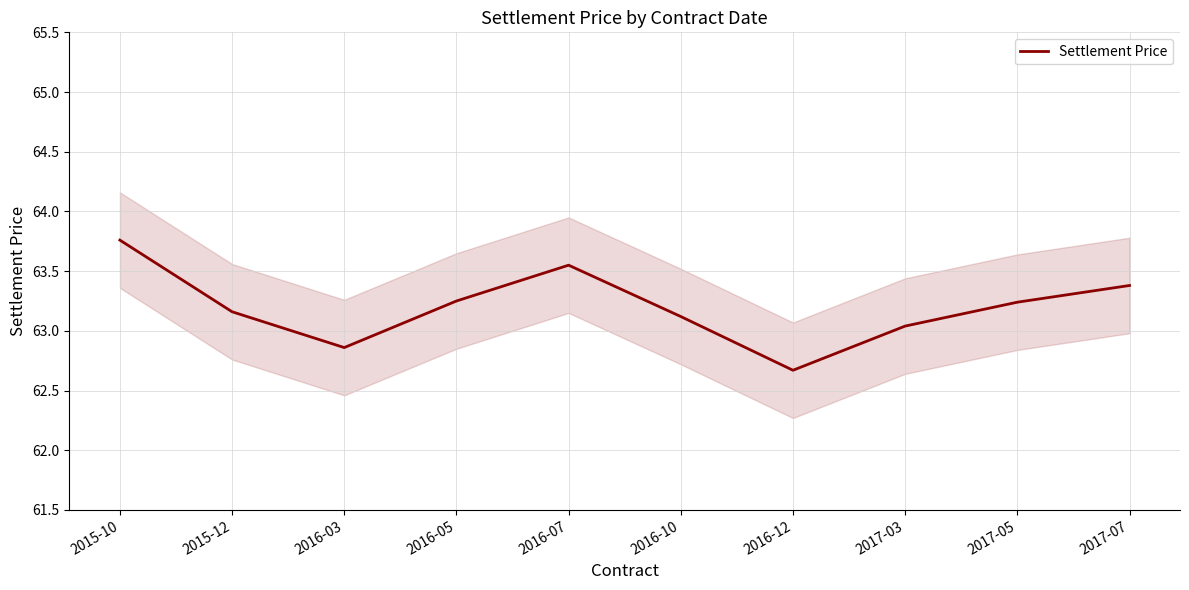

Reading left to right, list all the values displayed in this chart.

2015-10=63.8	2015-12=63.2	2016-03=62.9	2016-05=63.2	2016-07=63.5	2016-10=63.1	2016-12=62.7	2017-03=63.0	2017-05=63.2	2017-07=63.4